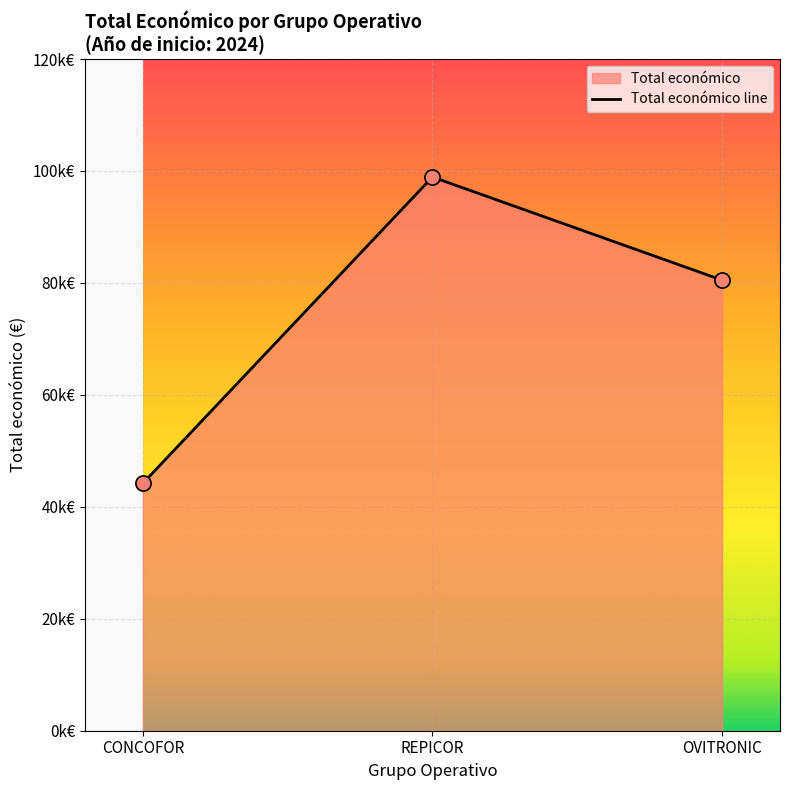

Between OVITRONIC and CONCOFOR, which is larger?

OVITRONIC